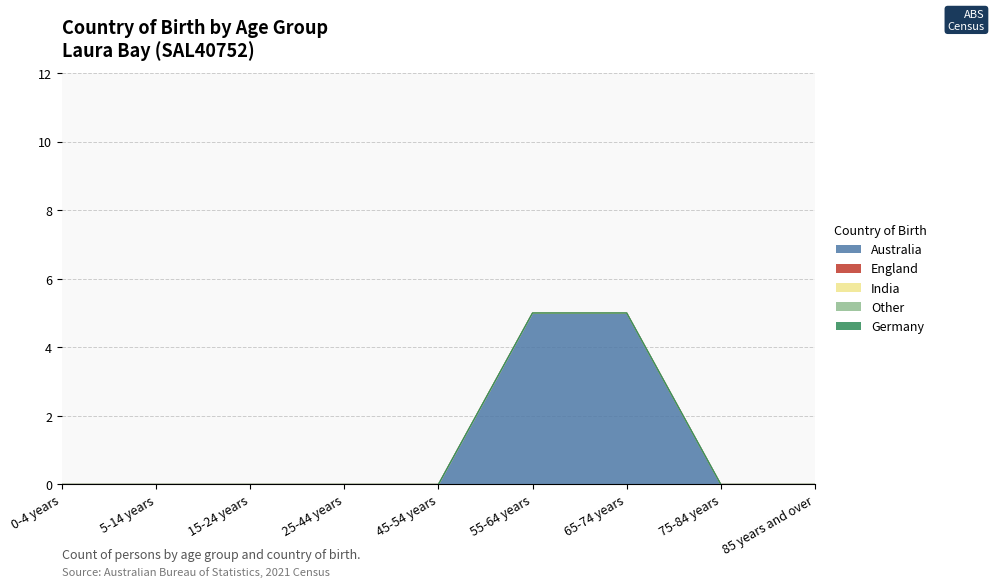

Rank the categories by Other value from lowest to highest.

0-4 years, 5-14 years, 15-24 years, 25-44 years, 45-54 years, 55-64 years, 65-74 years, 75-84 years, 85 years and over